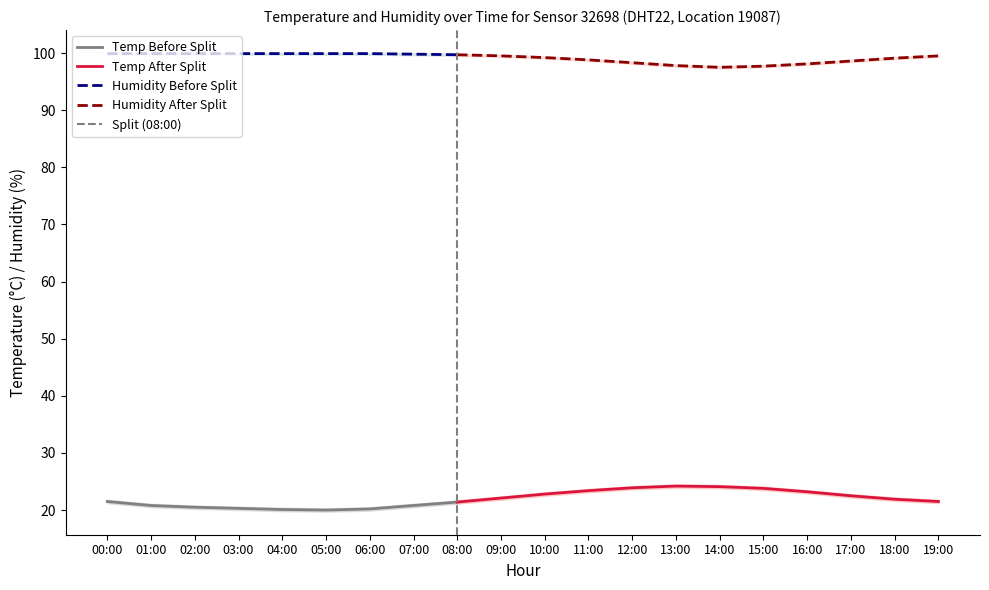

True or false: temperature and humidity intersect in this chart.

False